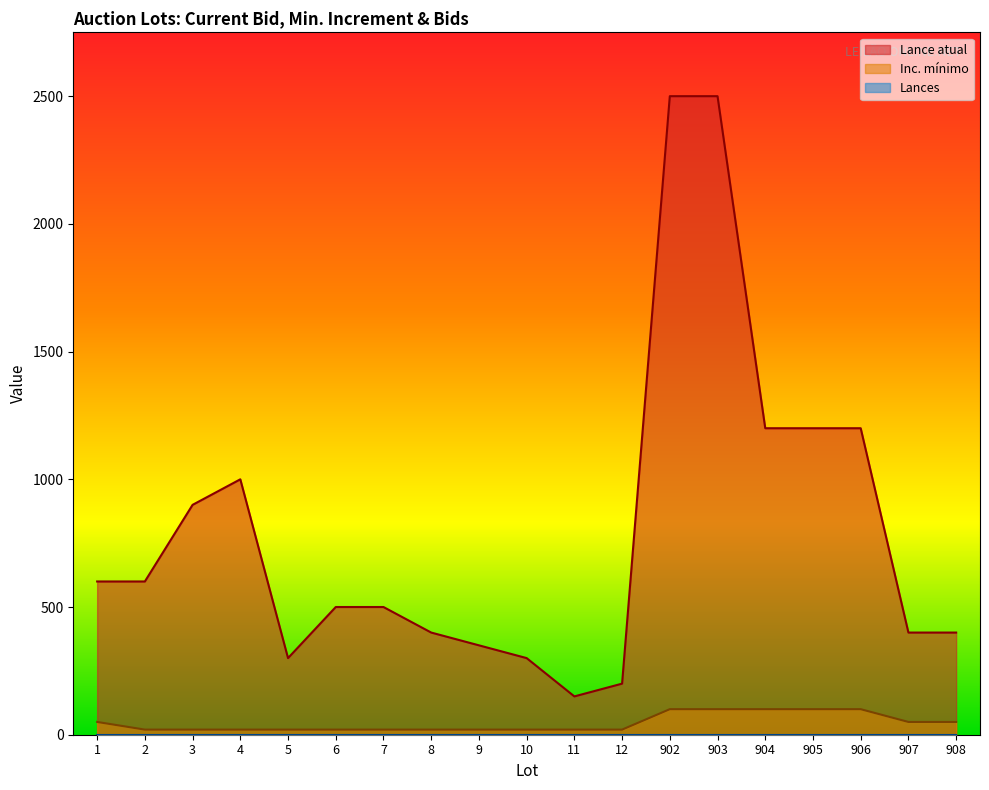

True or false: Inc. mínimo and Lance atual cross at least once.

False